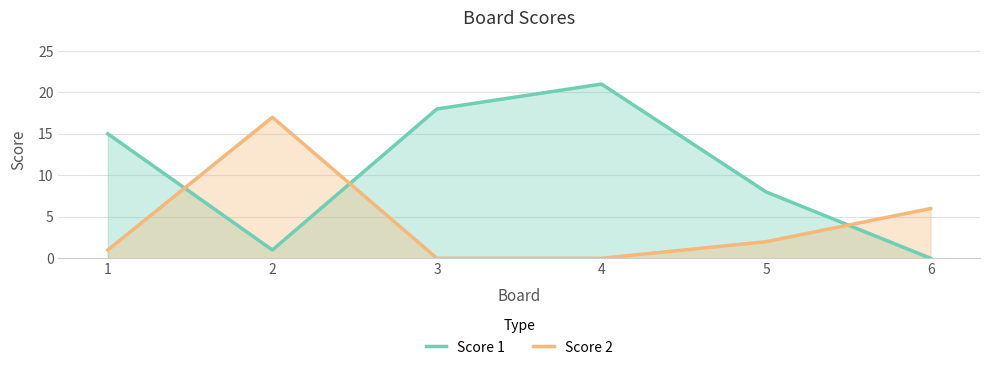

Does the chart have visible grid lines?

Yes